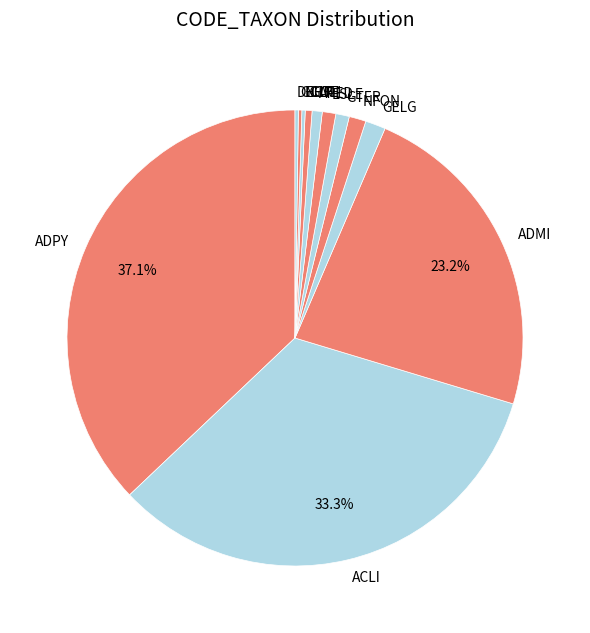

To the nearest percent, what is the average slice percentage?

8%